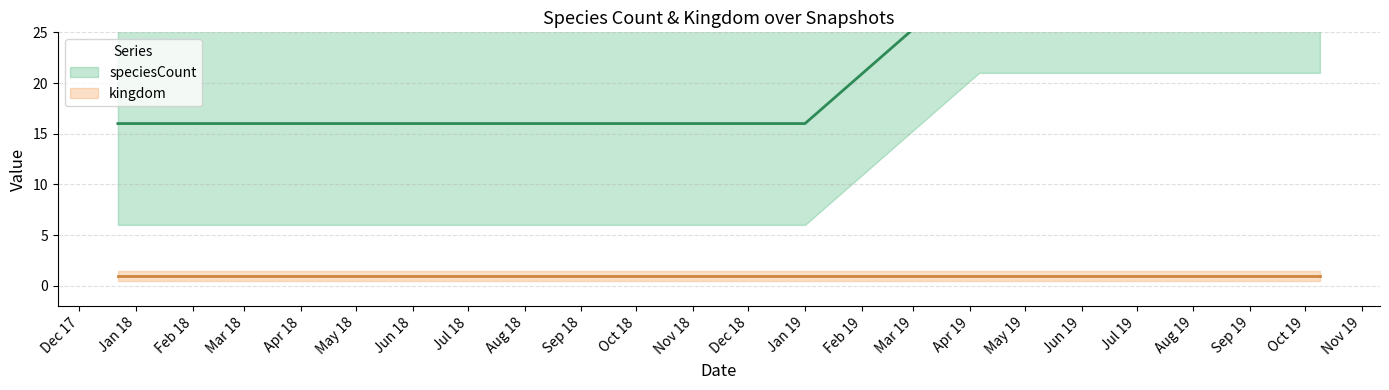

True or false: the data shows 5 at 2018-04-09.

False